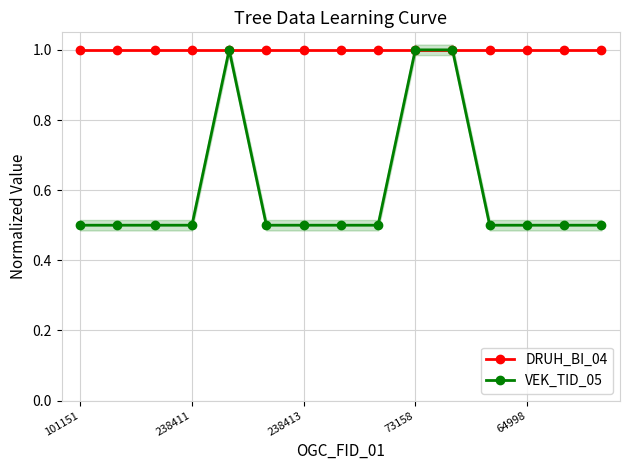

Does the chart have visible grid lines?

Yes